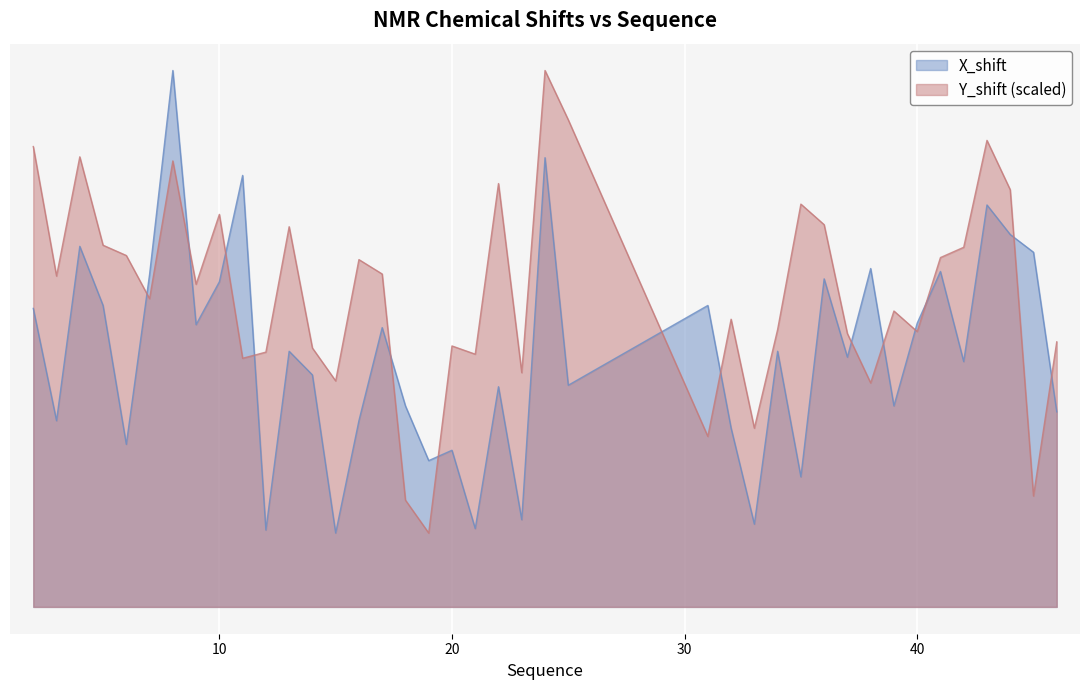

True or false: Y_shift has a value of 4.7 at 9.

False